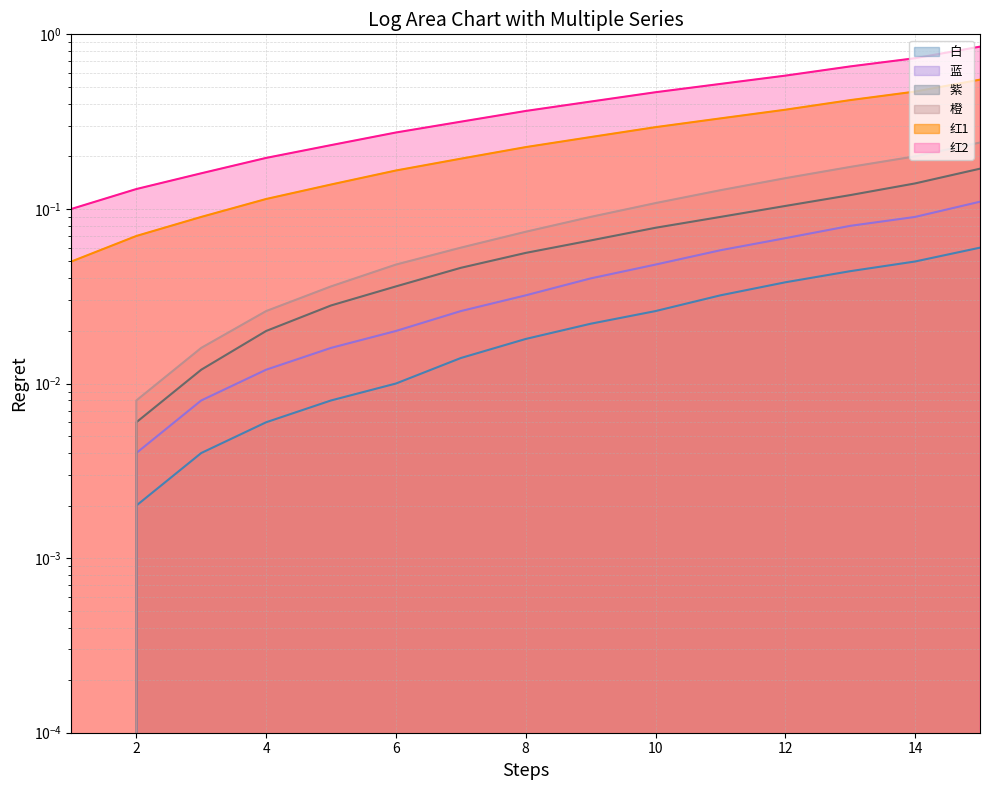

At how many categories does at least one series exceed 0?

15